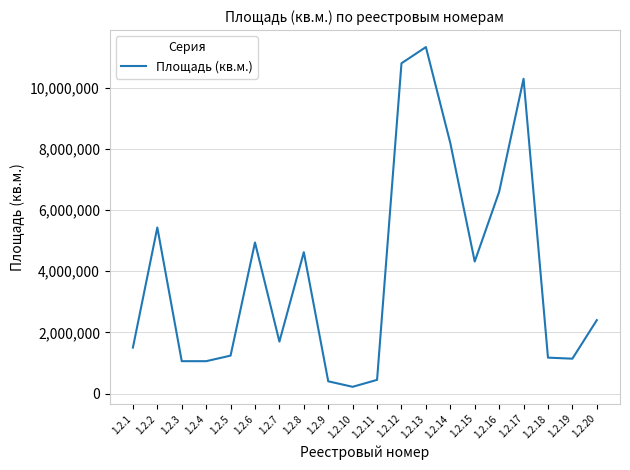

Which category has the highest value across all series?

1.2.13